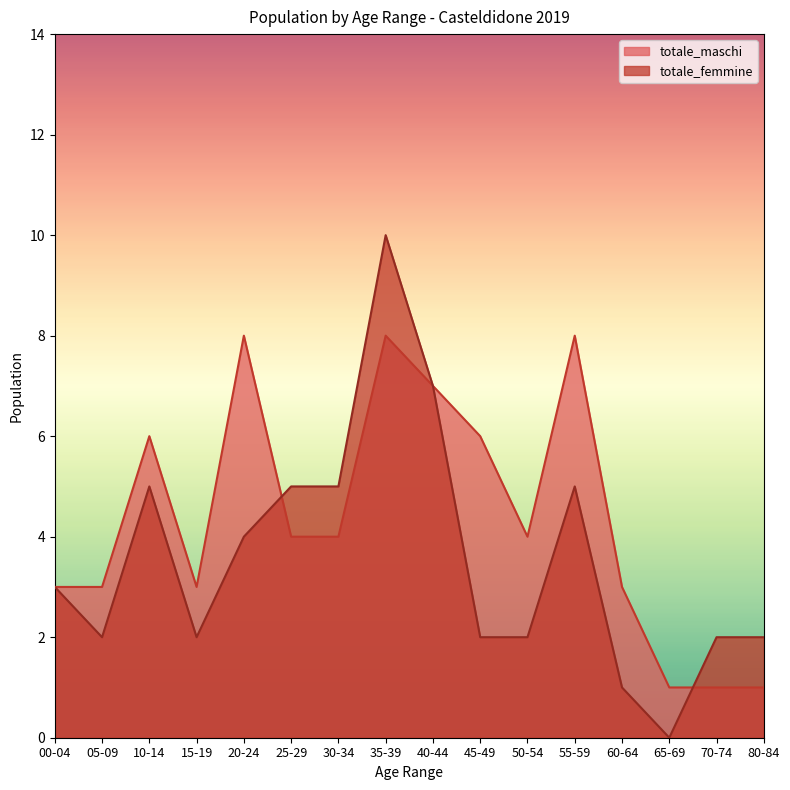

True or false: totale_maschi has a value of 1 at 65-69.

False